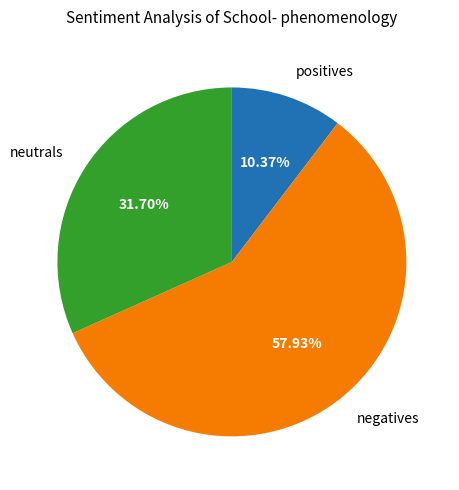

Rank the categories by value from lowest to highest.

positives, neutrals, negatives